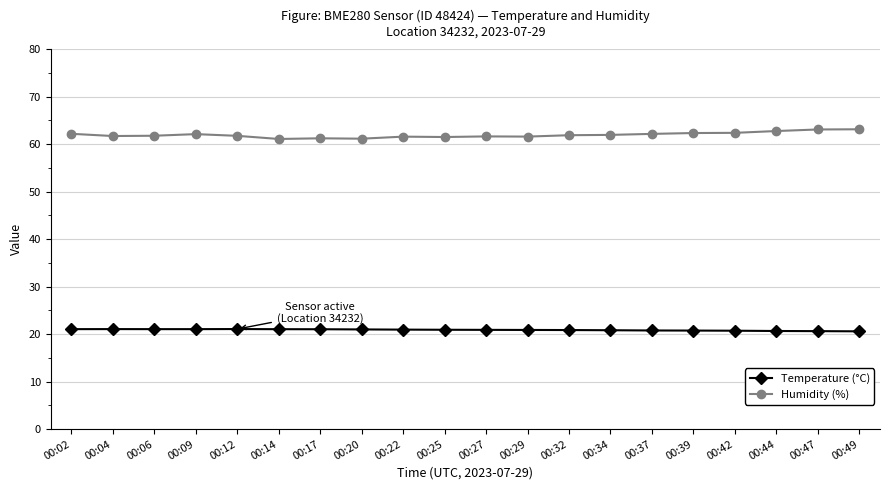

Rank the series by their maximum value, from highest to lowest.

Humidity (%), Temperature (°C)